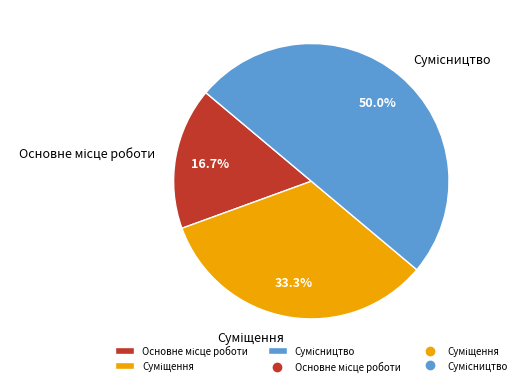

Which category has the biggest portion of the pie?

Сумісництво